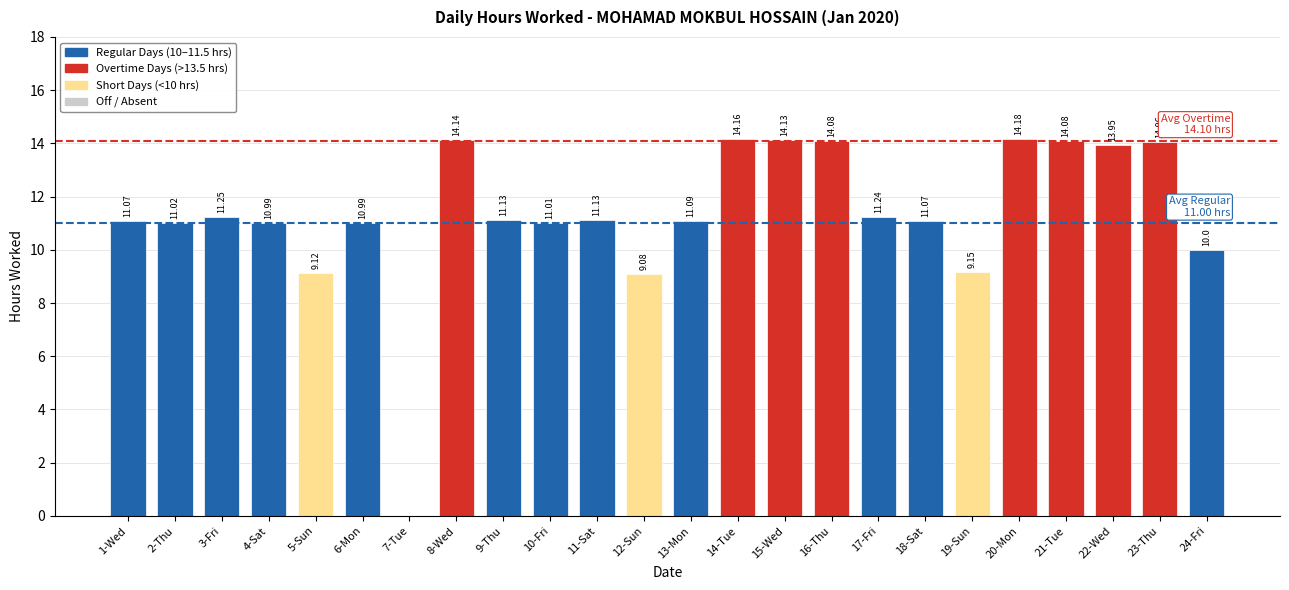

What is the sum of the values at 13-Mon and 2-Thu?

22.1